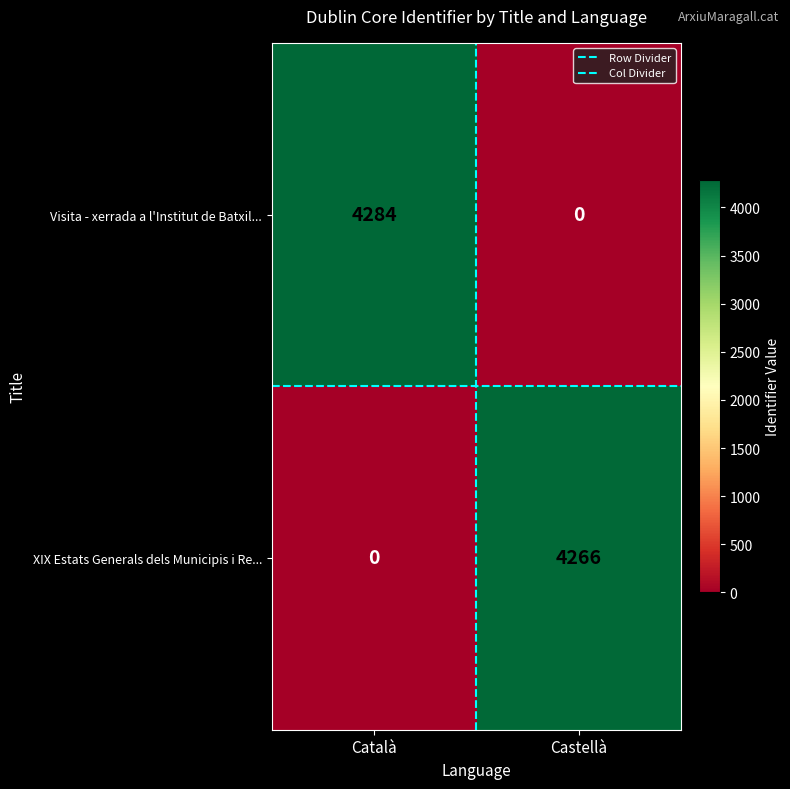

What is the approximate value of Visita - xerrada a l'Institut de Batxil... at Català, to the nearest 100?

4300